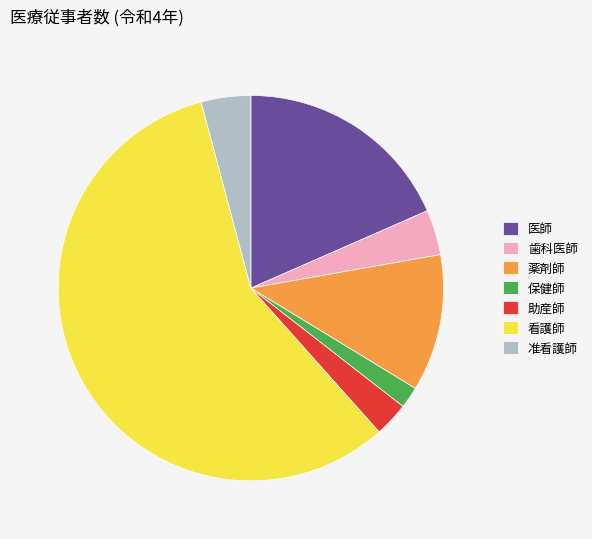

Does 助産師 represent more than half of the total?

No